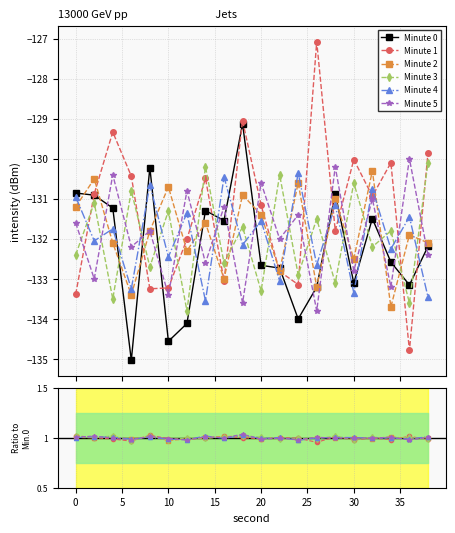

In Minute 5, how many points are higher than both neighbors (excluding endpoints)?

8